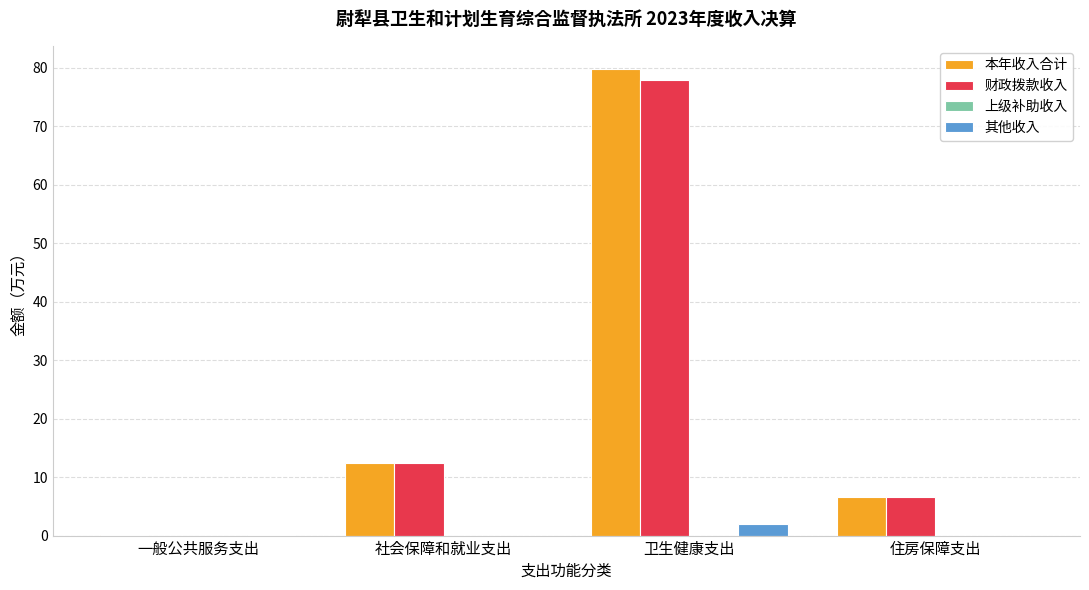

Is the value of 其他收入 at 住房保障支出 greater than the value of 财政拨款收入 at 住房保障支出?

No